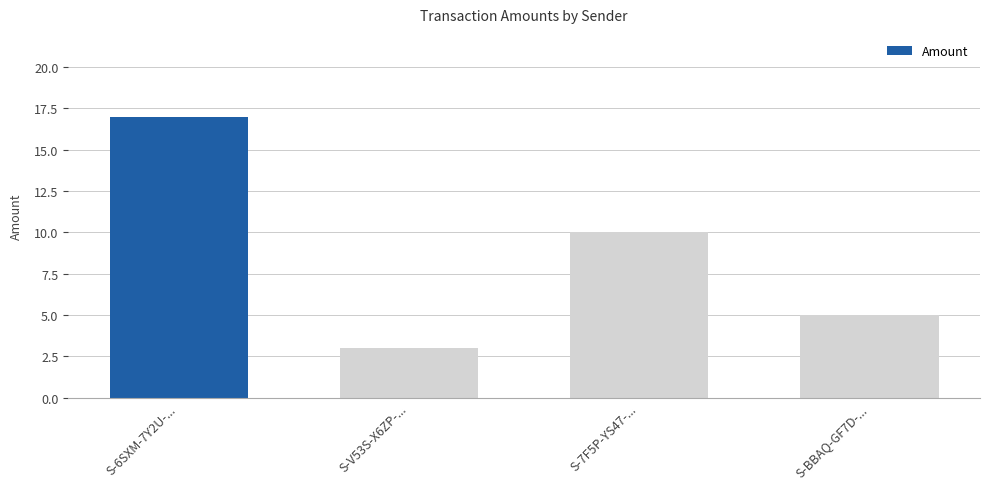

Where does the data first go above 10?

S-6SXM-7Y2U-...